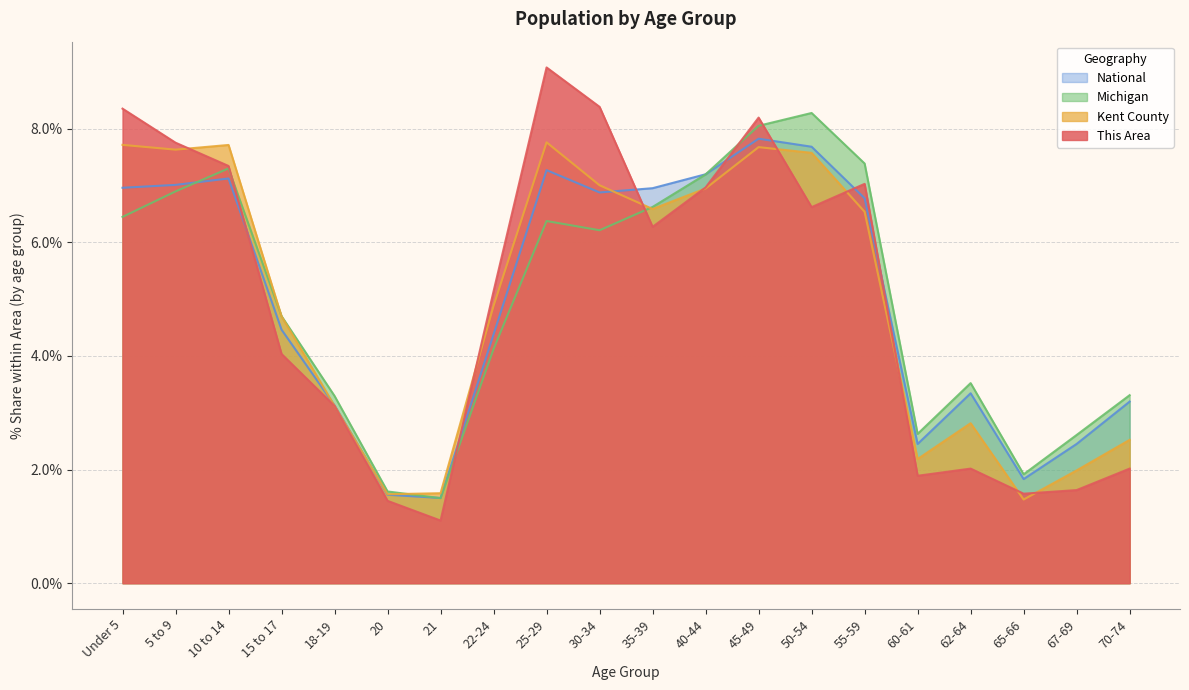

Rank the categories by Kent County value from lowest to highest.

65-66, 20, 21, 67-69, 60-61, 70-74, 62-64, 18-19, 15 to 17, 22-24, 55-59, 35-39, 40-44, 30-34, 50-54, 5 to 9, 45-49, 10 to 14, Under 5, 25-29